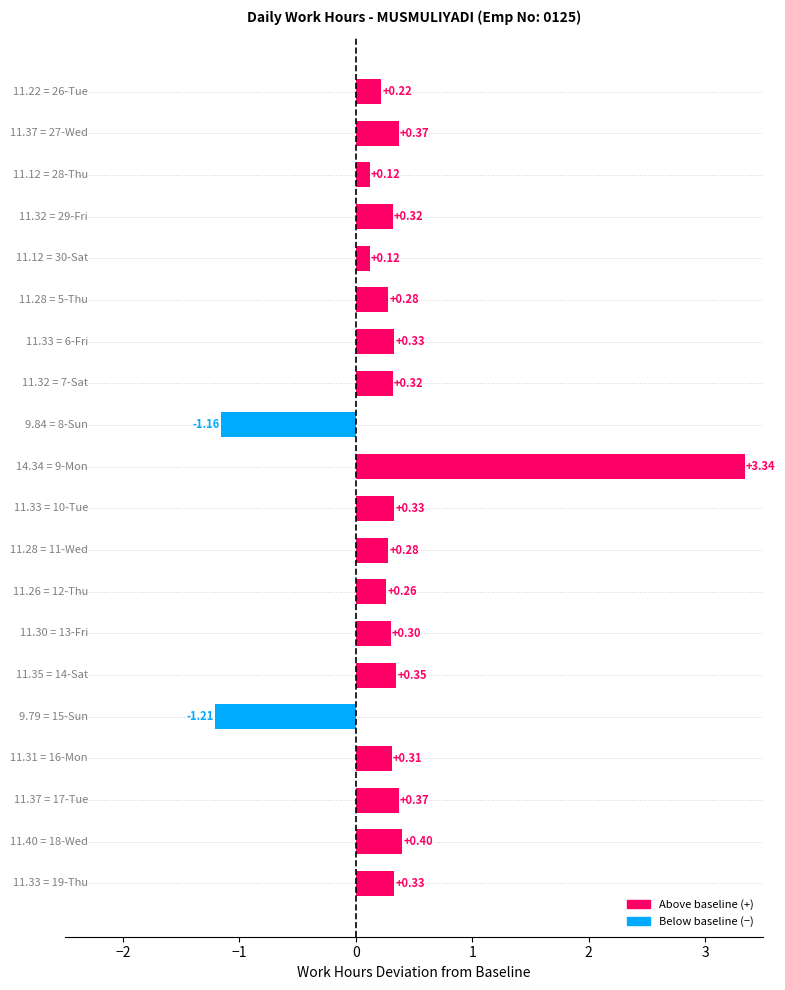

Are the bars grouped side by side (vs. stacked)?

No